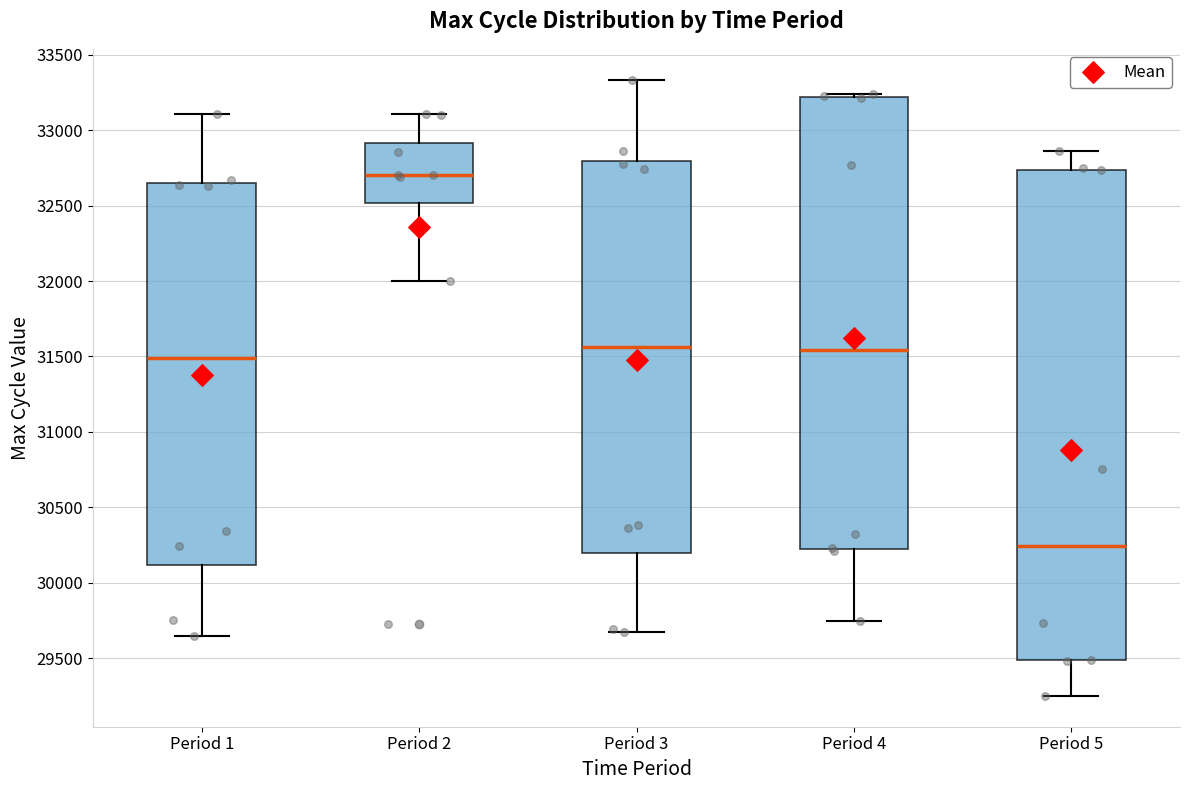

Reading left to right, read every box against the y-axis: the position of its median line, the range the box covers, and the ends of its whiskers. The values are not printed on the chart, so give them approximately, as read against the axis.

Period 1: median 31500, box 30100 to 32650, whiskers 29650 to 33100
Period 2: median 32700, box 32500 to 32900, whiskers 32000 to 33100
Period 3: median 31550, box 30200 to 32800, whiskers 29650 to 33350
Period 4: median 31550, box 30250 to 33200, whiskers 29750 to 33250
Period 5: median 30250, box 29500 to 32750, whiskers 29250 to 32850